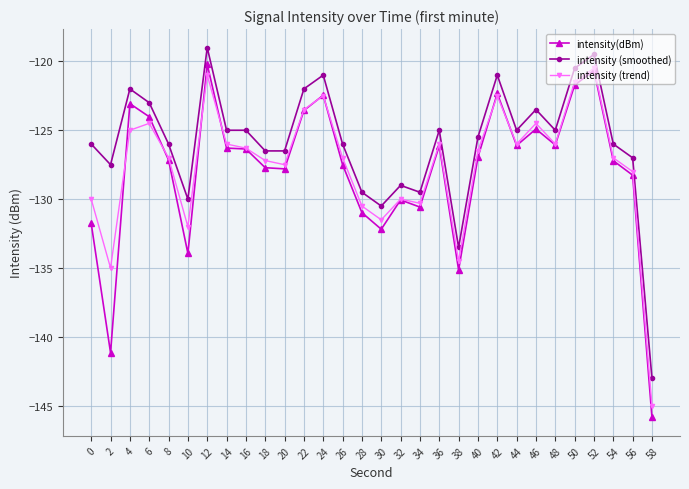

What is the smallest value displayed?

-145.8